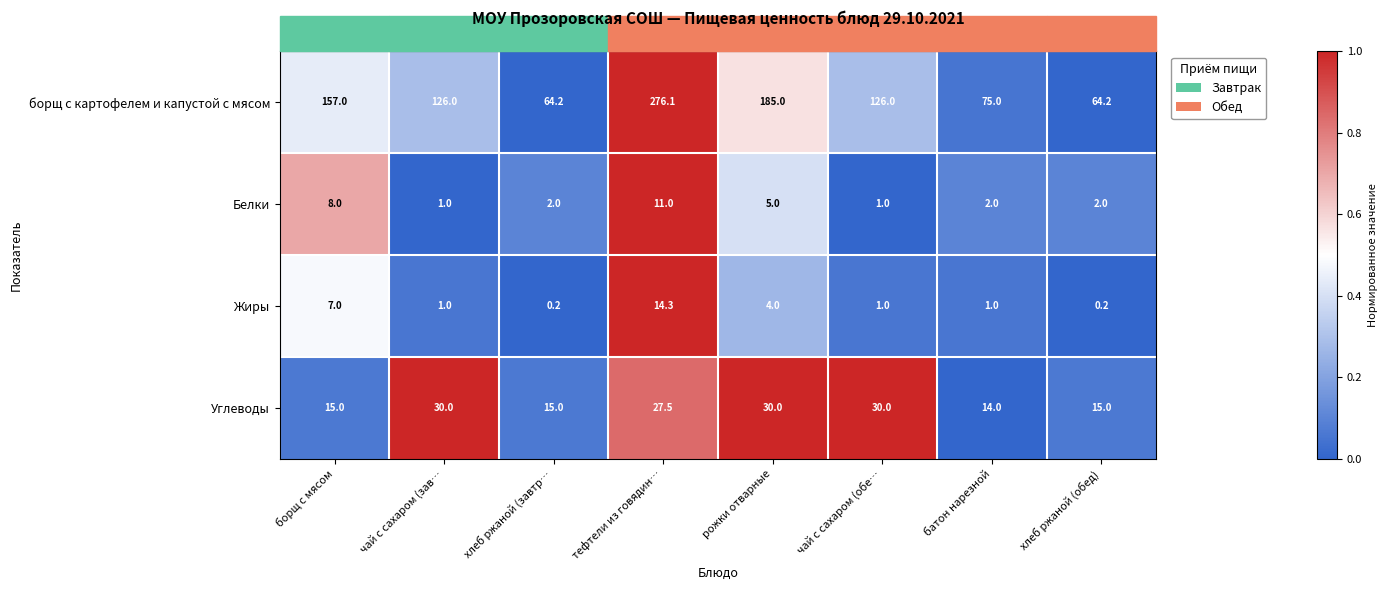

Rank the series by their maximum value, from lowest to highest.

Белки, Жиры, Углеводы, борщ с картофелем и капустой с мясом